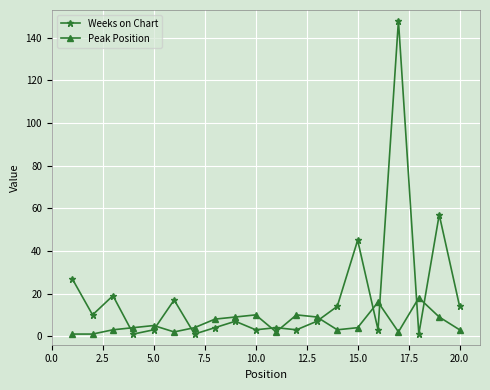

How many lines are shown in the chart?

2